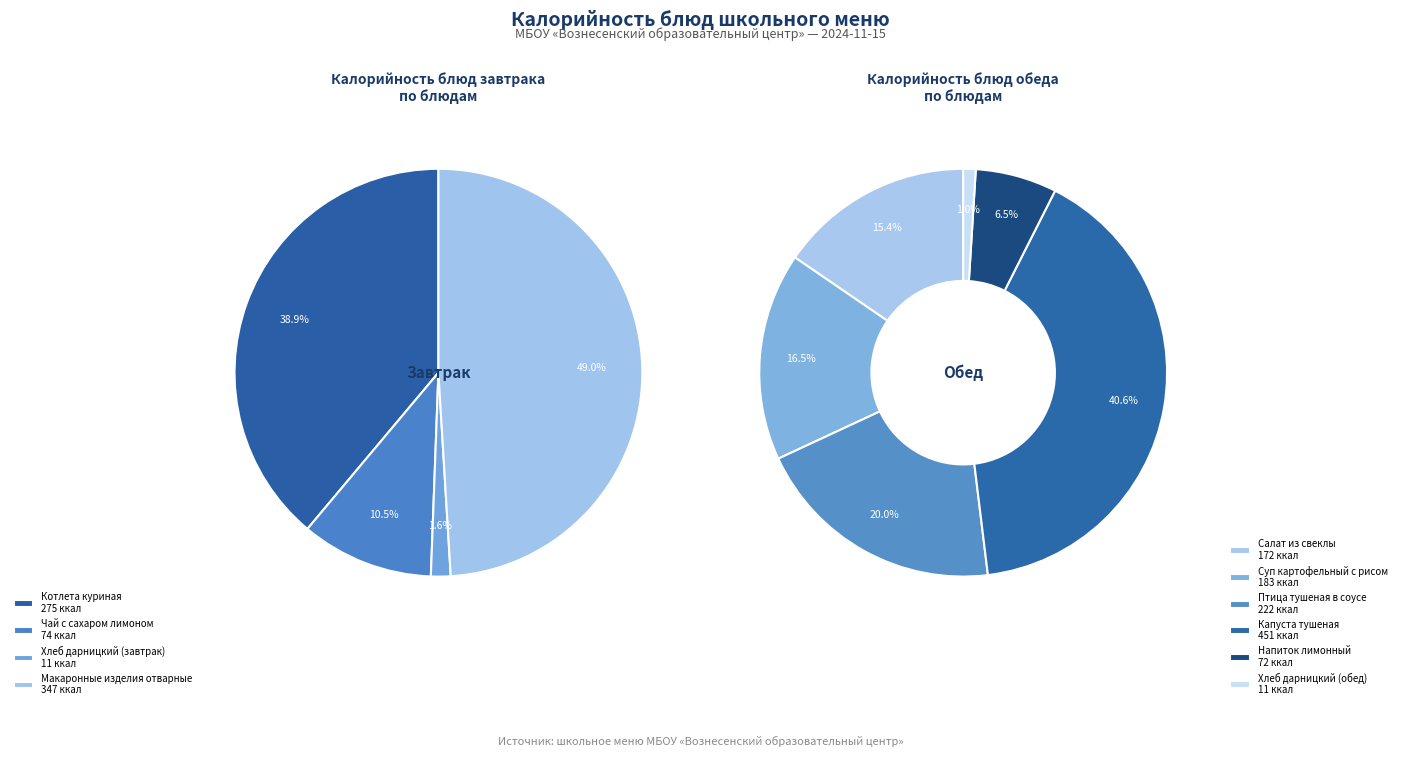

Rank the categories by value from lowest to highest.

Хлеб дарницкий (завтрак), Хлеб дарницкий (обед), Напиток лимонный, Чай с сахаром лимоном, Салат из свеклы, Суп картофельный с рисом, Птица тушеная в соусе, Котлета куриная, Макаронные изделия отварные, Капуста тушеная